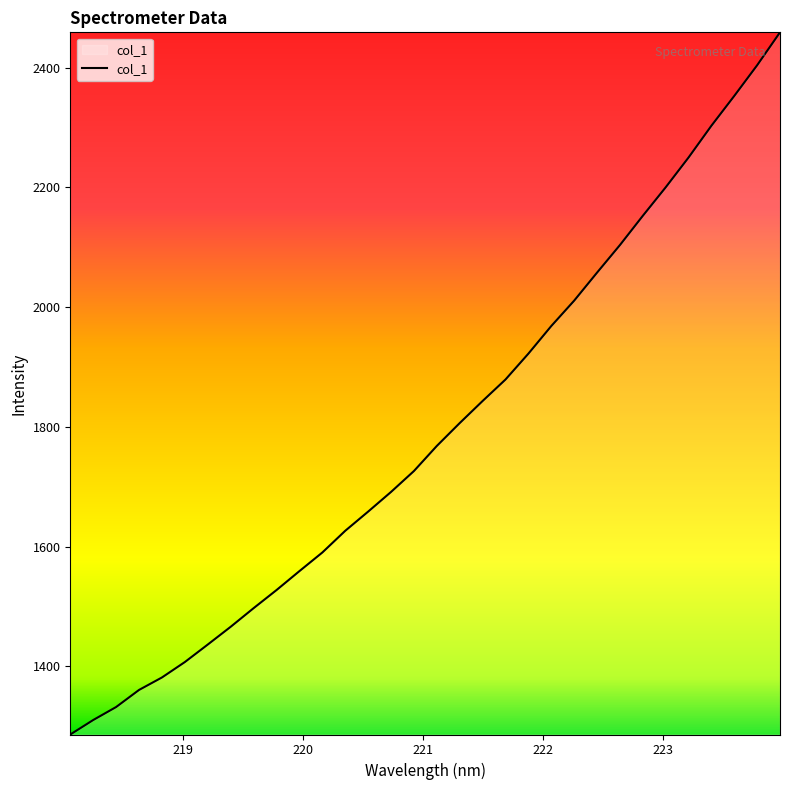

What is the smallest value displayed?

1285.9